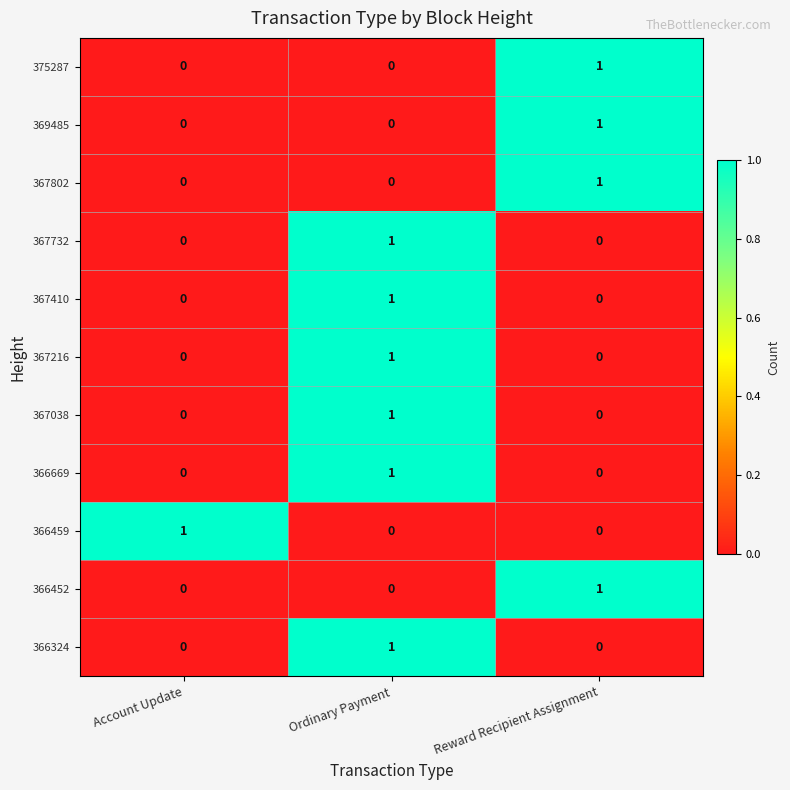

Count the 366324 values in the range 0 to 1.

3